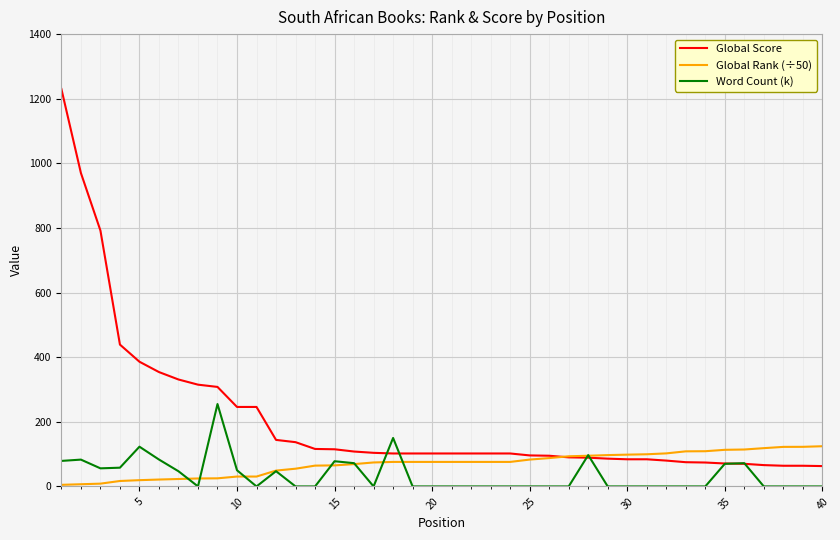

Which series has the largest total across all categories?

Global Score